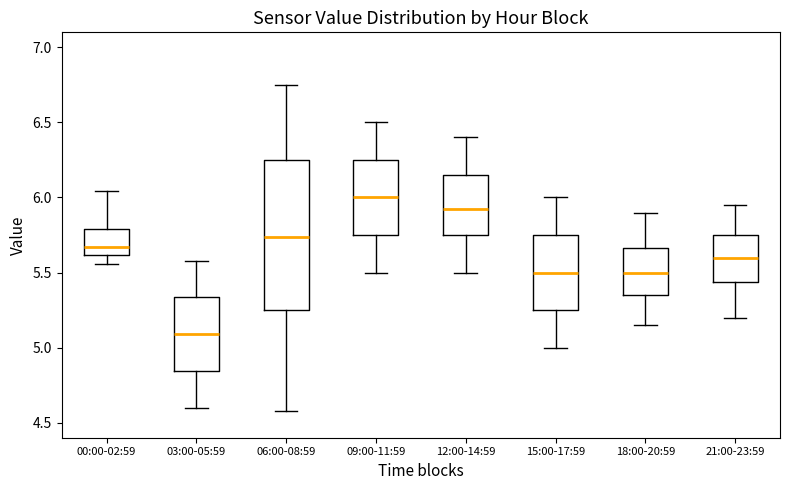

Where is the upper edge of the box for 21:00-23:59 on the y-axis? The values are not printed on the chart, so give them approximately, as read against the axis.

5.75